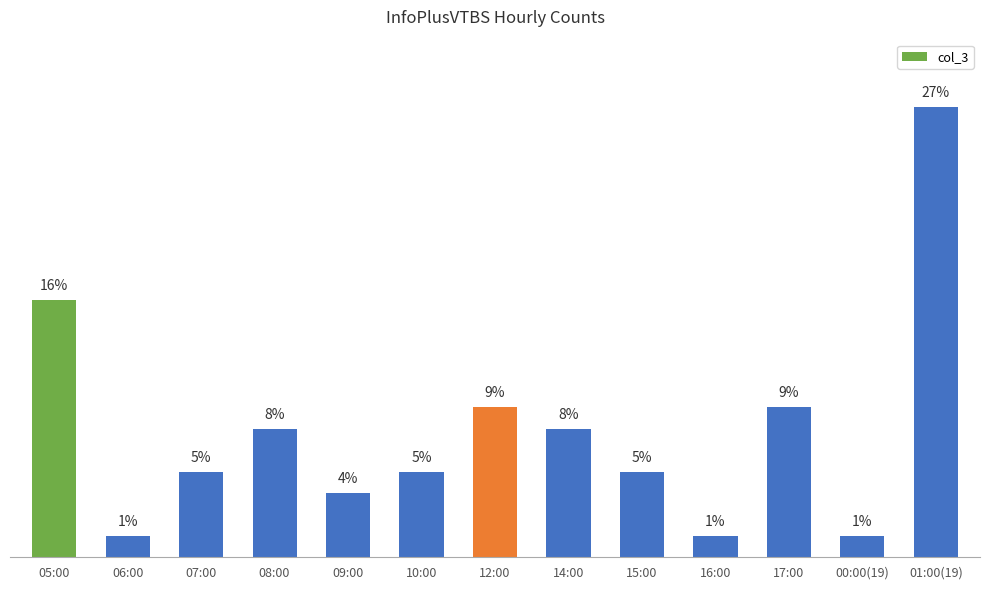

What is the smallest value displayed?

1